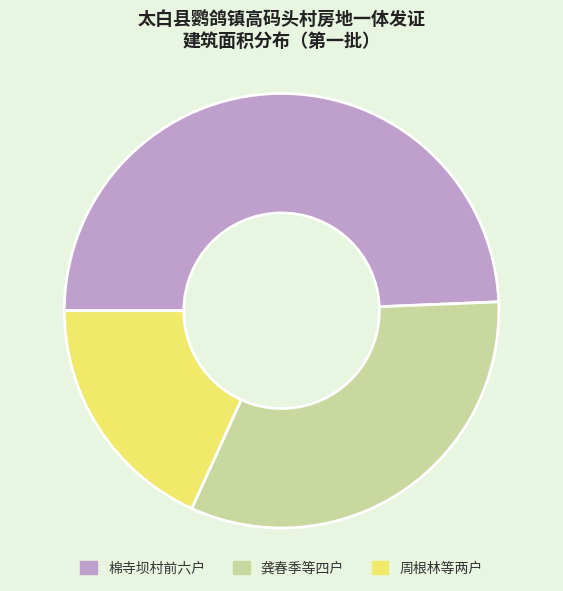

How many segments does this pie chart have?

3